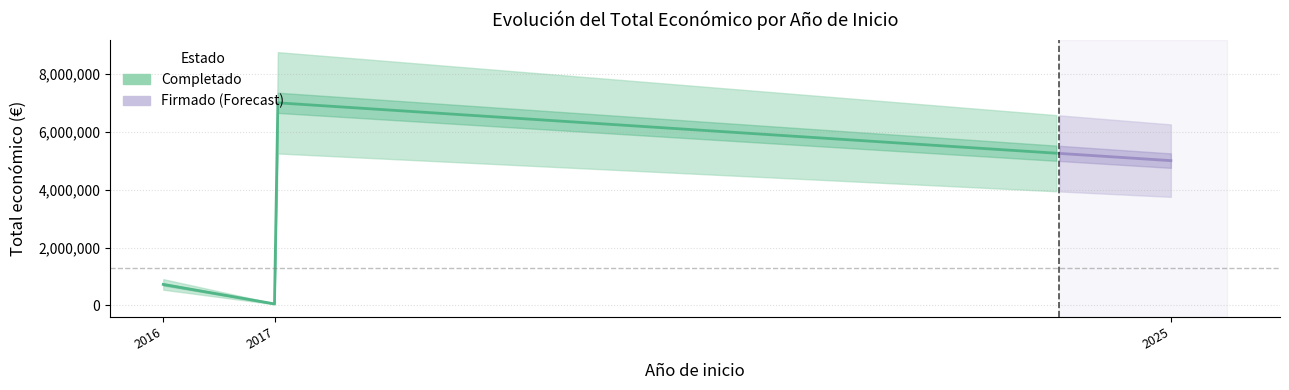

What is the smallest value displayed?

50000